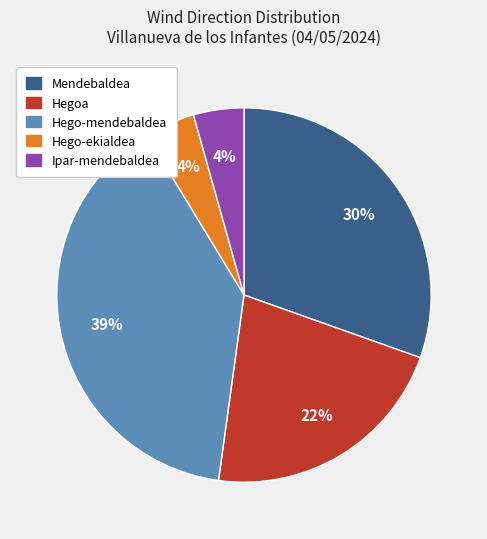

Do Hego-ekialdea and Hegoa together represent more than half of the pie?

No